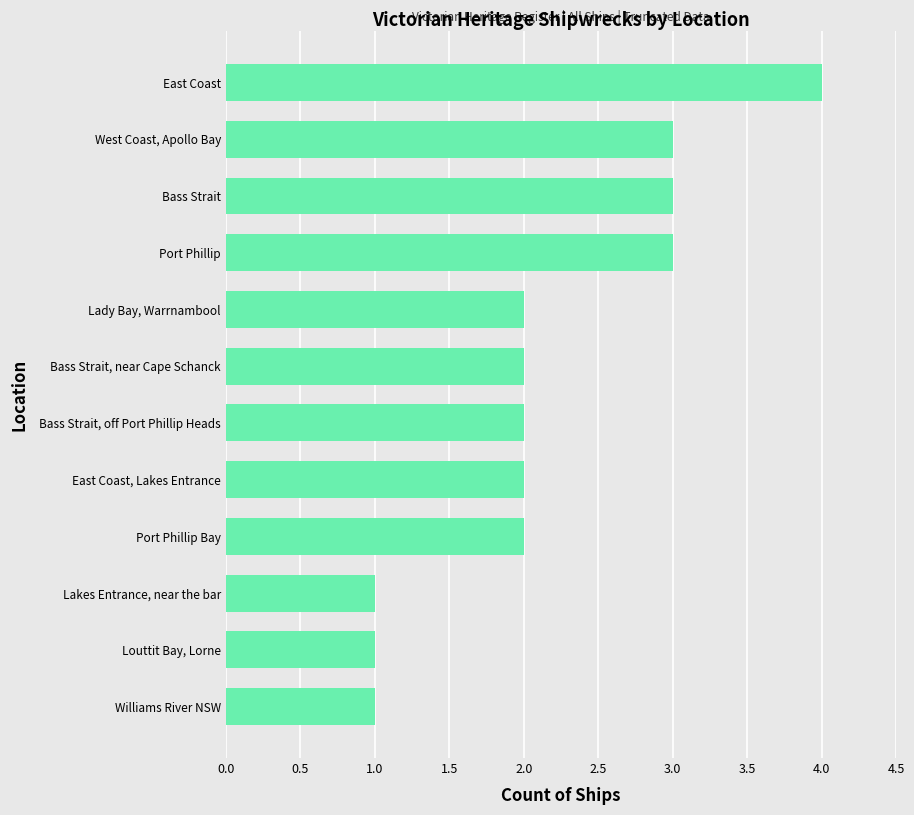

What is the label of the 12th bar from the bottom?

East Coast